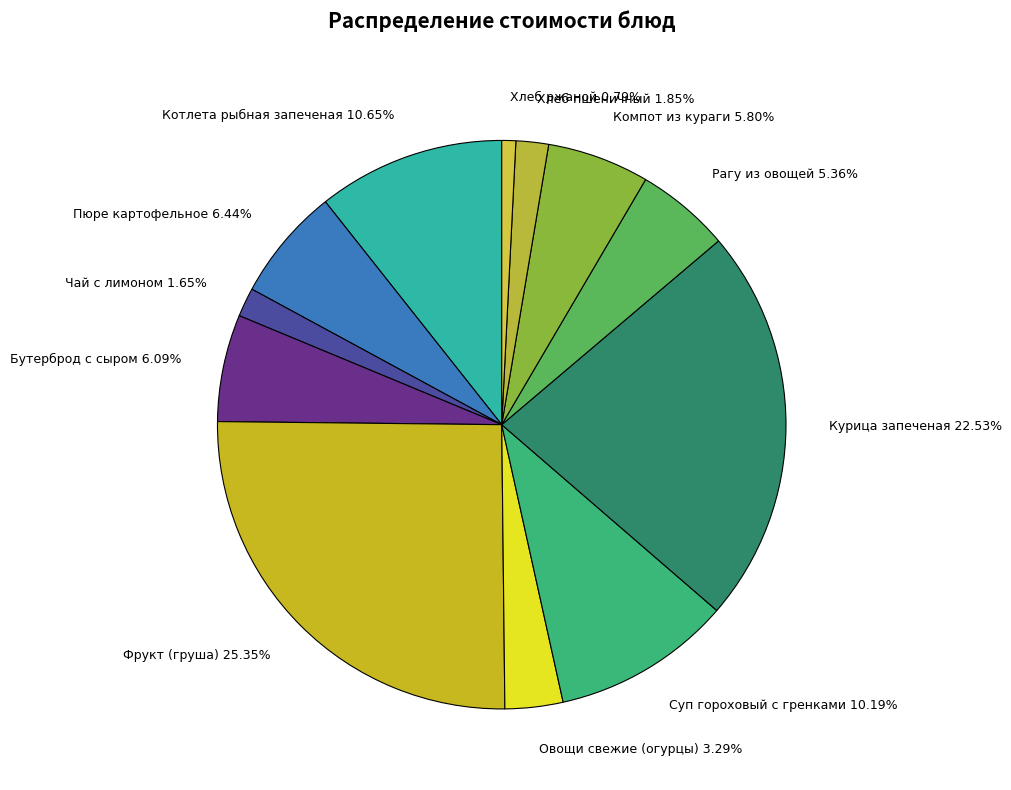

Approximately how many times larger is the value at Пюре картофельное compared to Чай с лимоном?

3.9